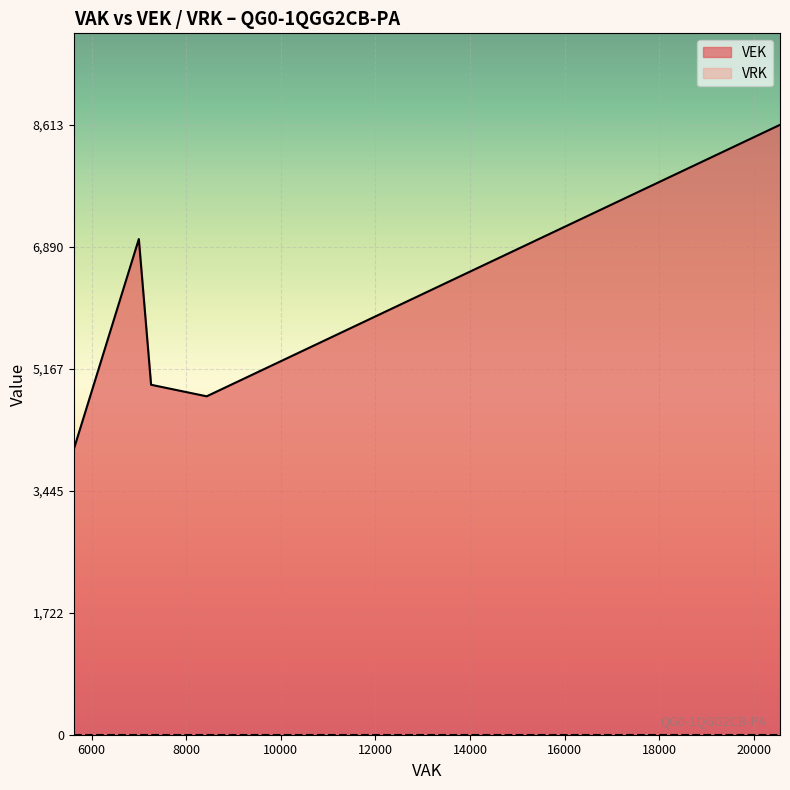

What is the maximum value for VEK?

8613